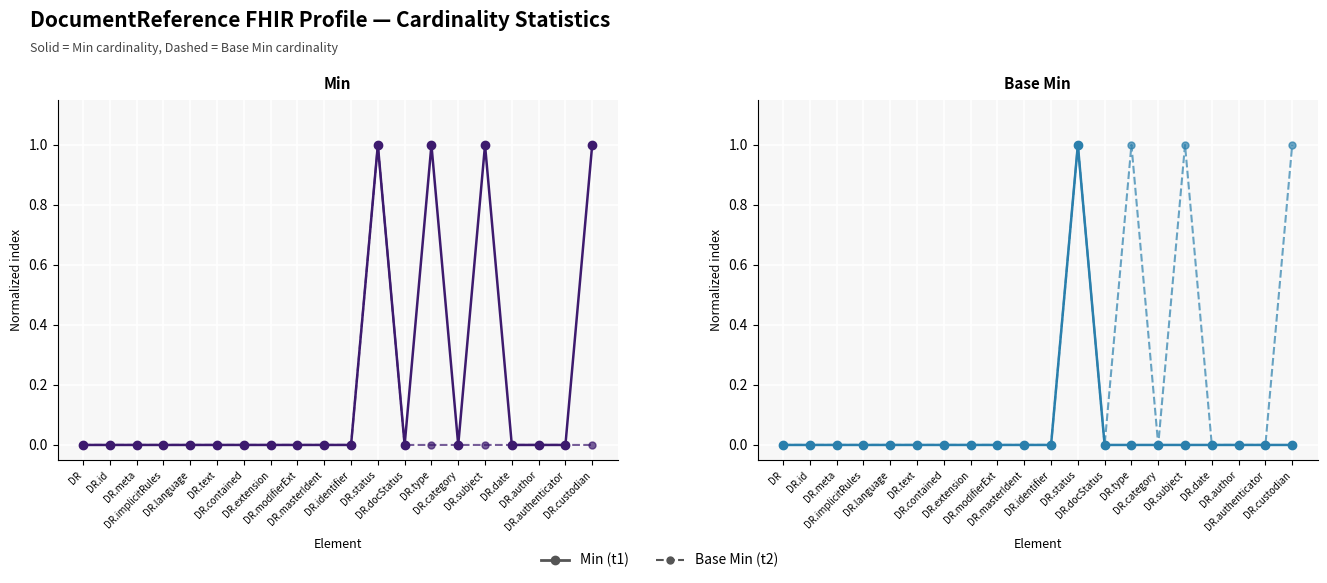

At which category does the chart reach its minimum across all series?

DR